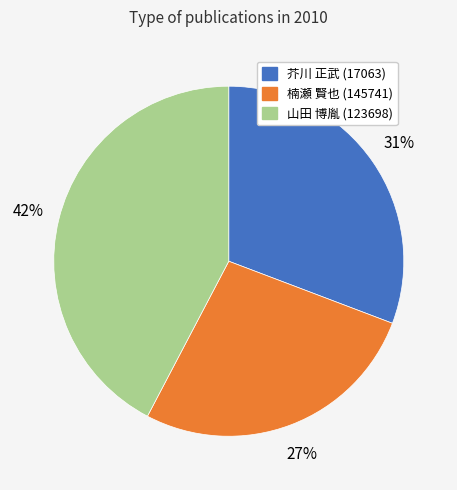

Do 芥川 正武 (17063) and 山田 博胤 (123698) together represent more than half of the pie?

Yes